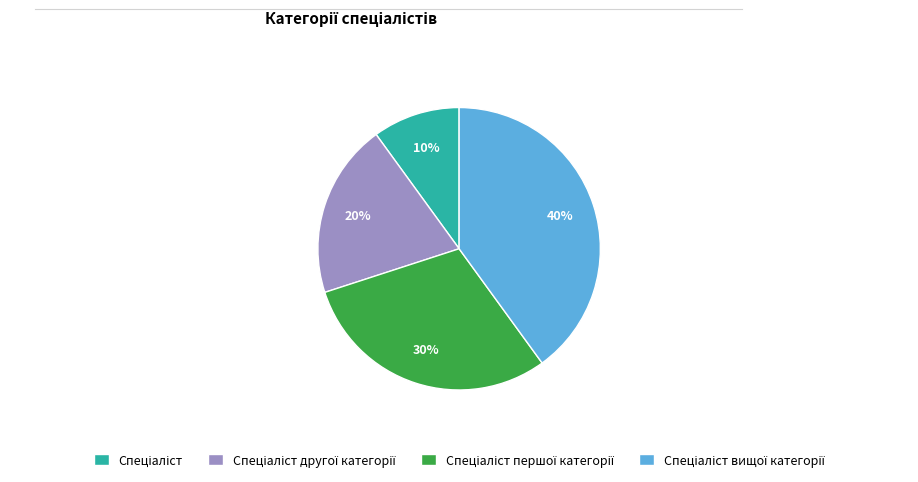

Is there any slice that represents more than half of the pie?

No